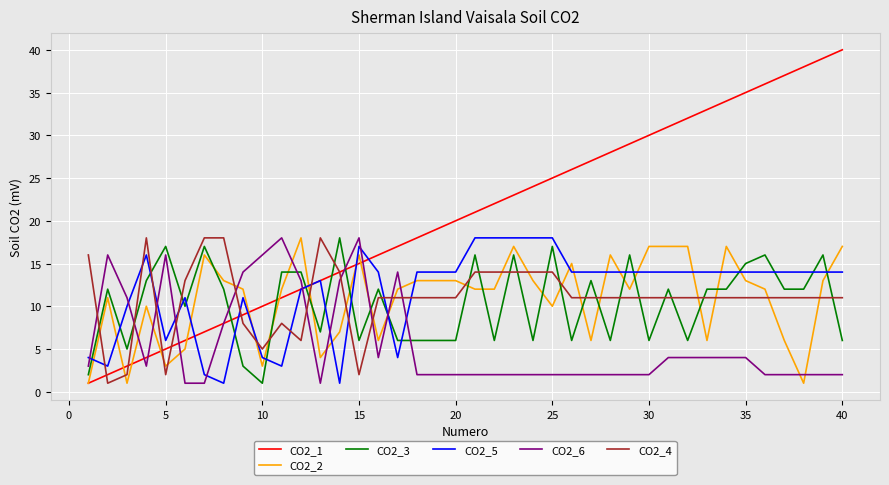

Which series has the largest total across all categories?

CO2_1